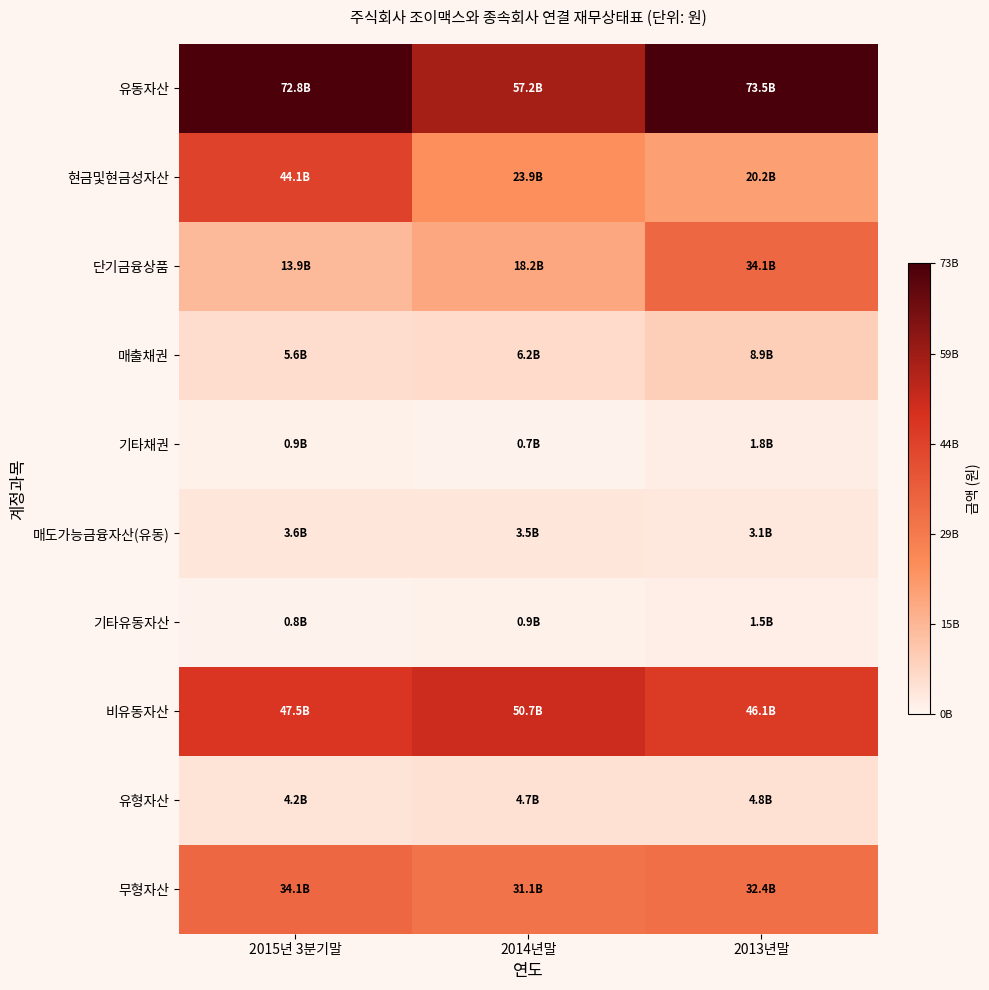

List the series in order of their peak value, lowest first.

기타유동자산, 기타채권, 매도가능금융자산(유동), 유형자산, 매출채권, 단기금융상품, 무형자산, 현금및현금성자산, 비유동자산, 유동자산